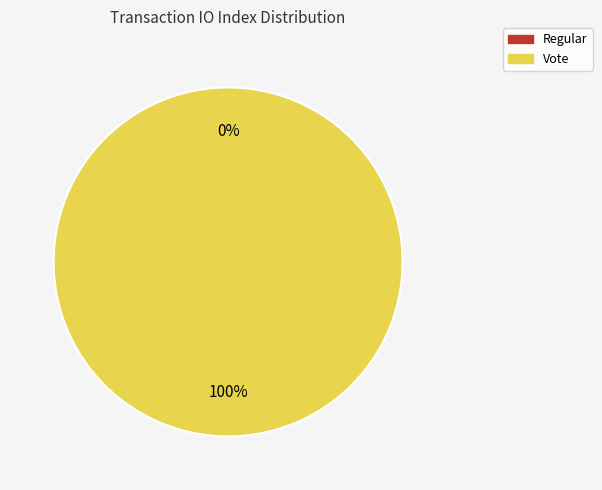

What is the largest slice in the pie chart?

Vote